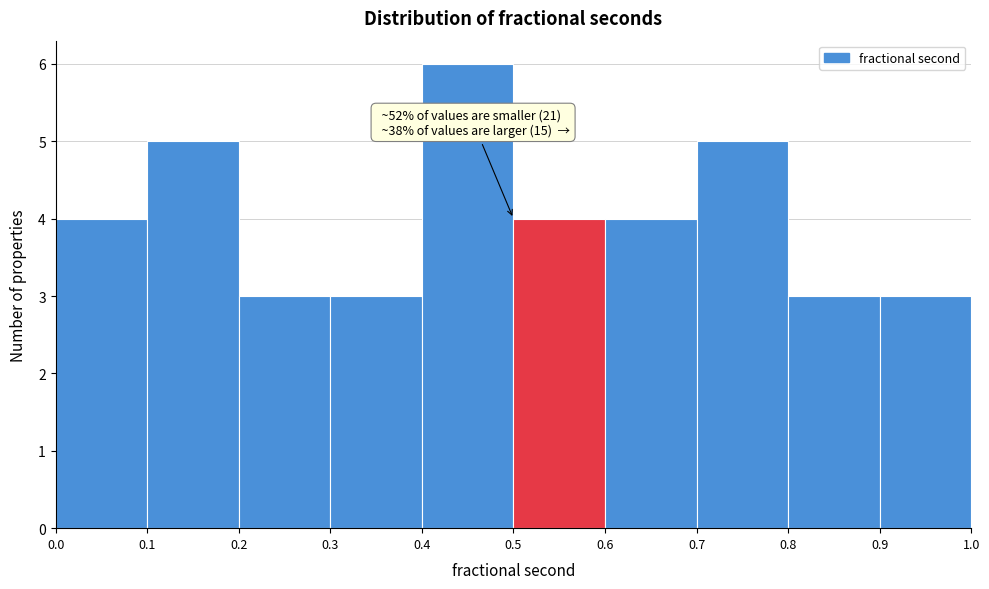

Over which range of the x-axis is the bar tallest?

0.4 to 0.5